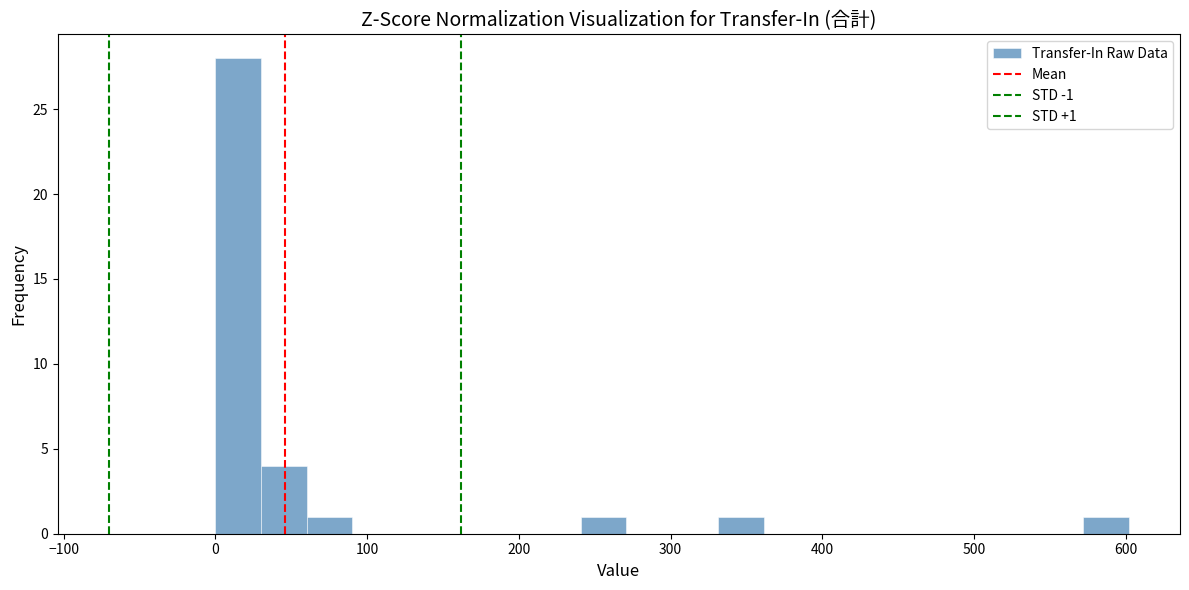

Around what value on the x-axis is the tallest bar? Give the approximate position of its centre, as read against the axis.

20